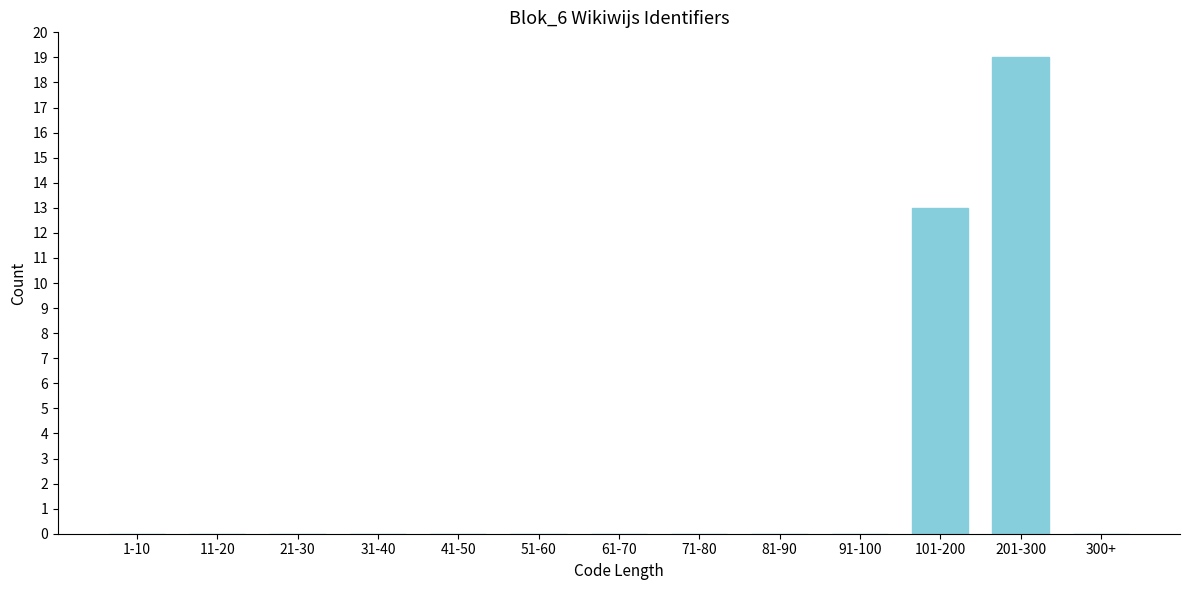

Reading left to right, transcribe all the data shown in this chart.

1-10=0	11-20=0	21-30=0	31-40=0	41-50=0	51-60=0	61-70=0	71-80=0	81-90=0	91-100=0	101-200=13	201-300=19	300+=0